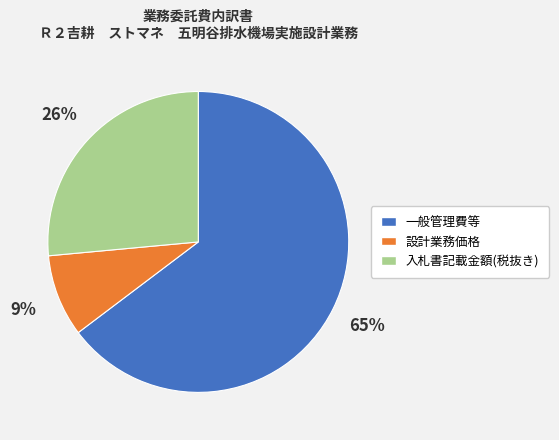

What percentage is the 入札書記載金額(税抜き) slice, to the nearest percent?

26%